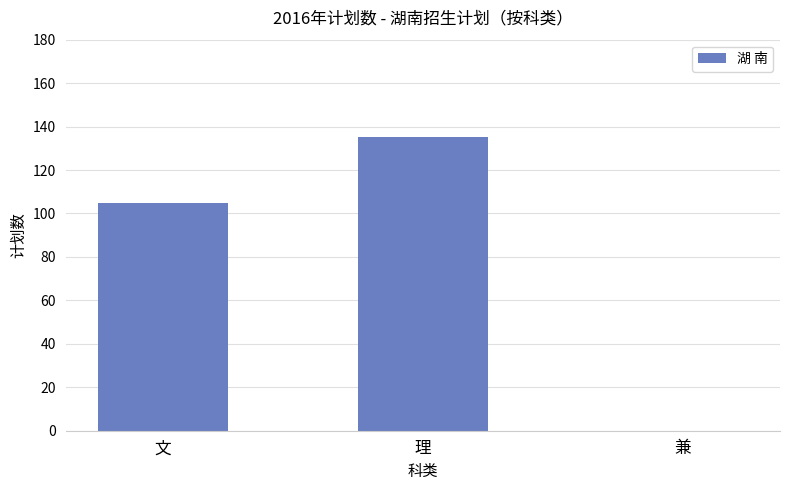

The chart shows a value of 105 at 文. True or false?

True